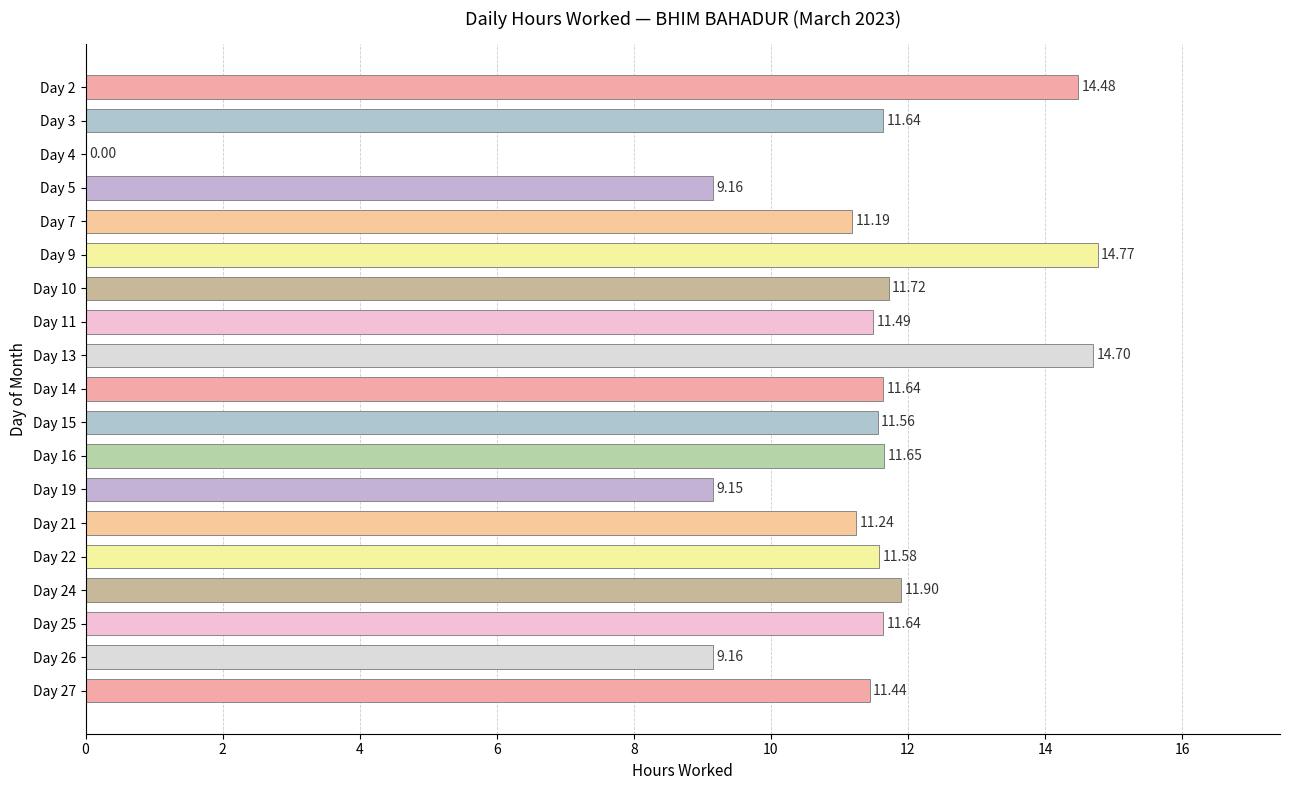

How many categories are shown in the chart?

19